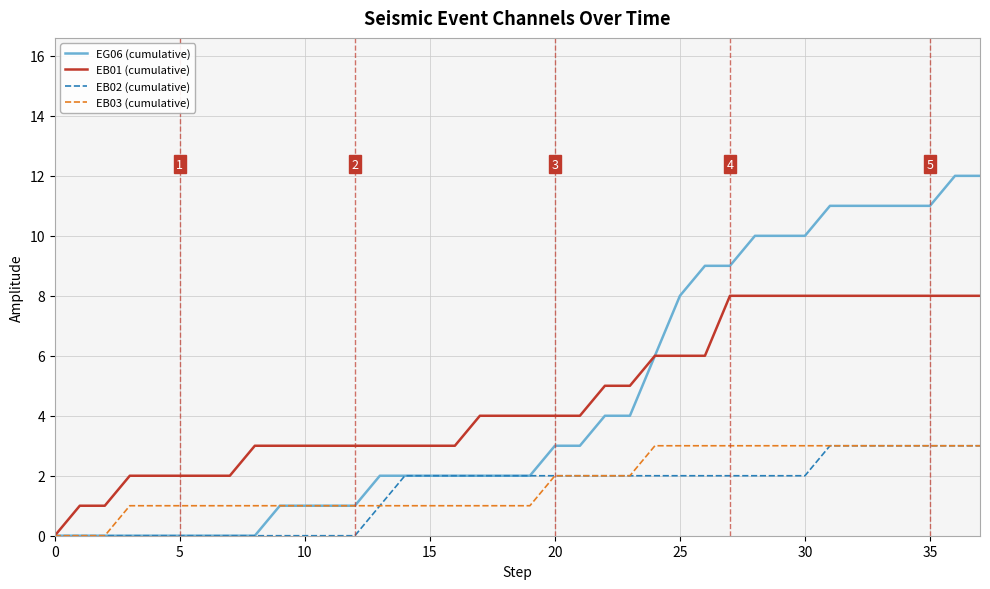

What is the difference between the maximum and second lowest values in the EB01 (cumulative) series?

7